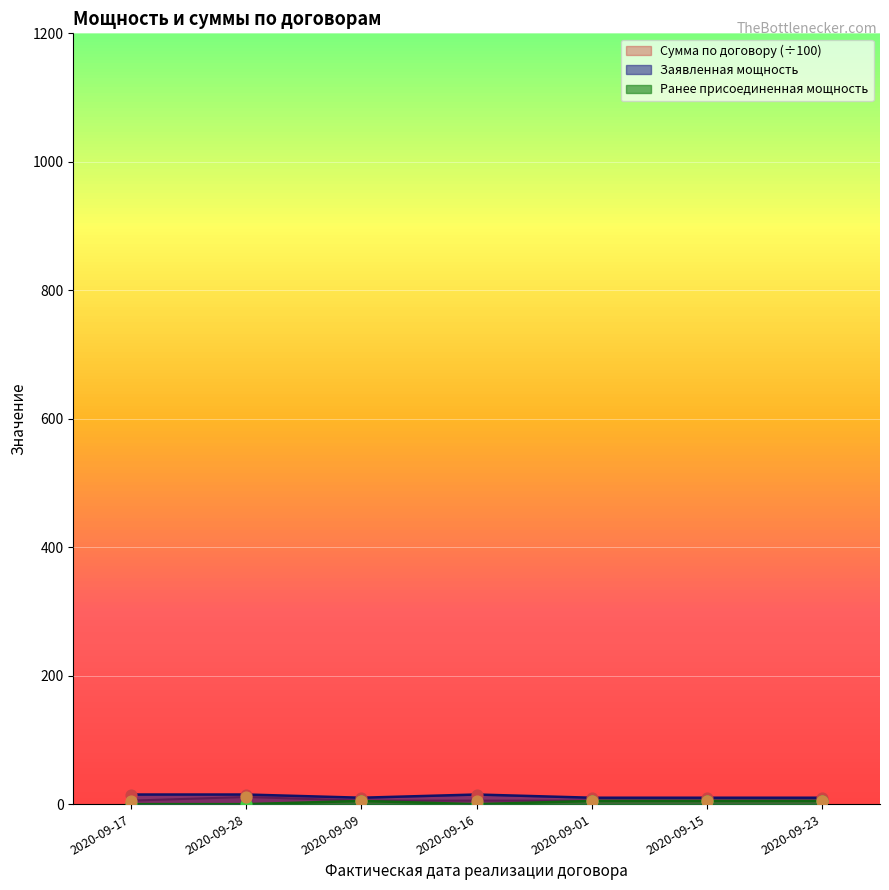

Which series contains the highest Y value?

Заявленная мощность